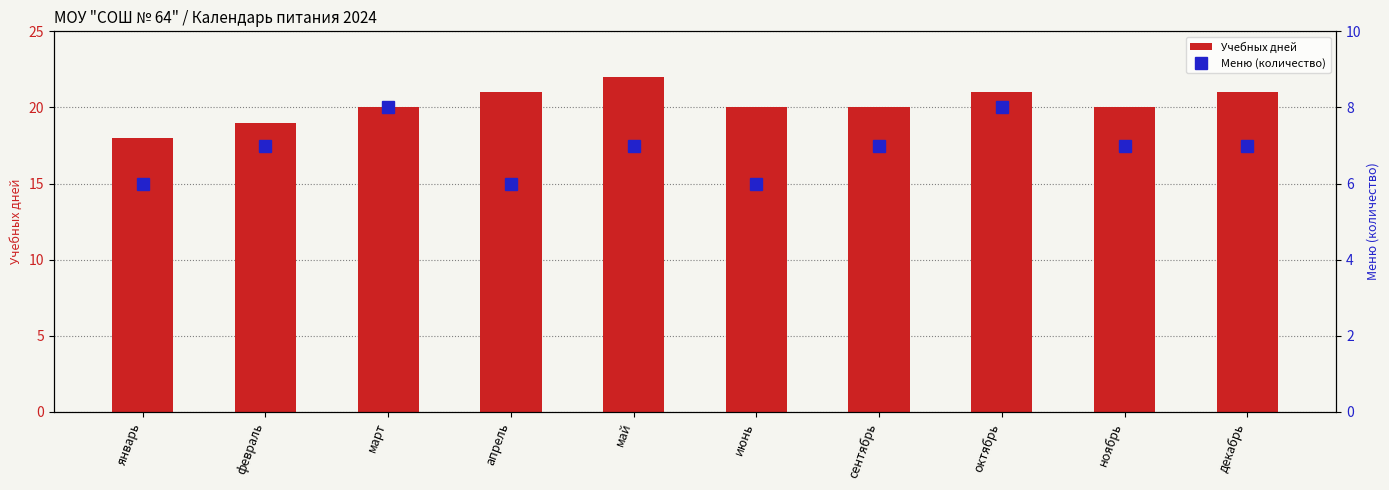

Count the Учебных дней values in the range 20 to 21.

7